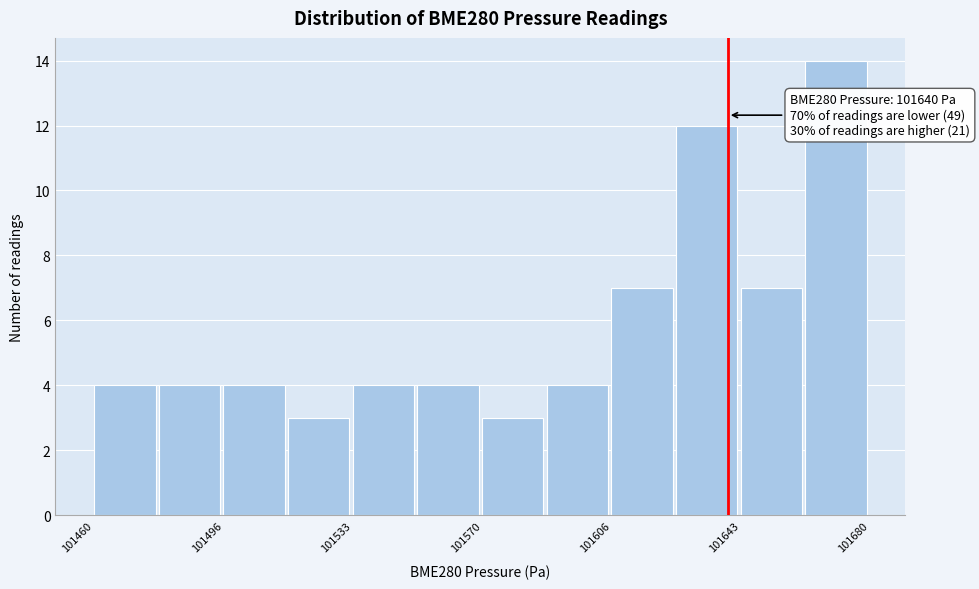

Read against the x-axis, roughly where is the centre of the tallest bar?

101670